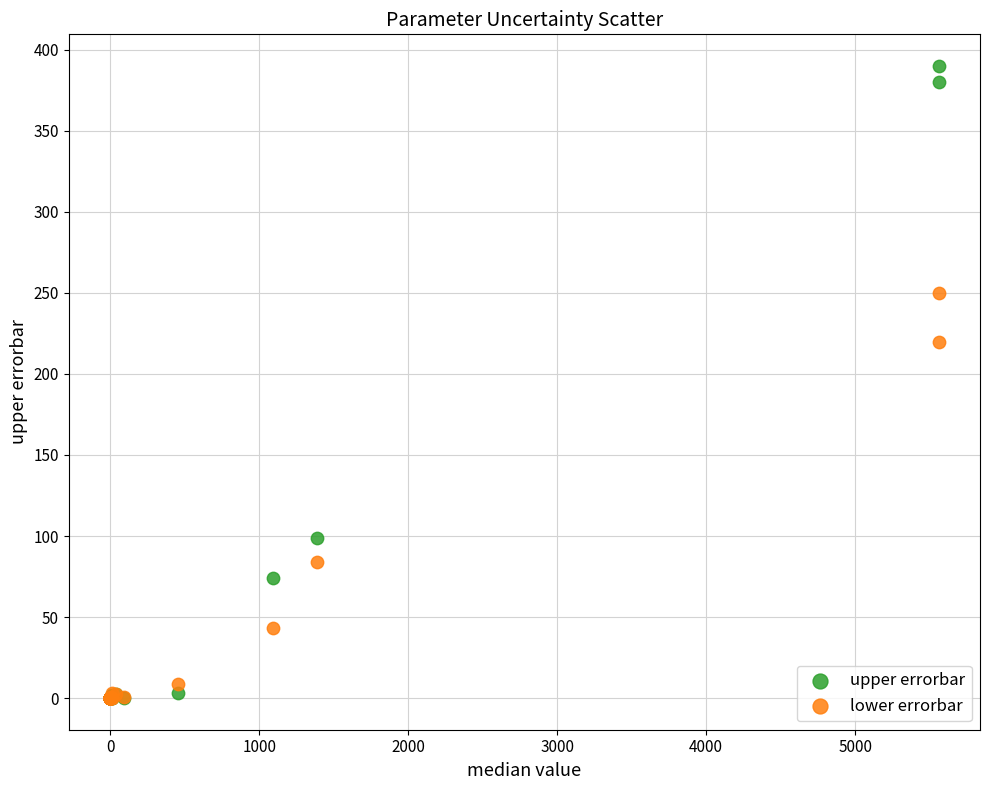

Which series contains the highest Y value?

upper errorbar